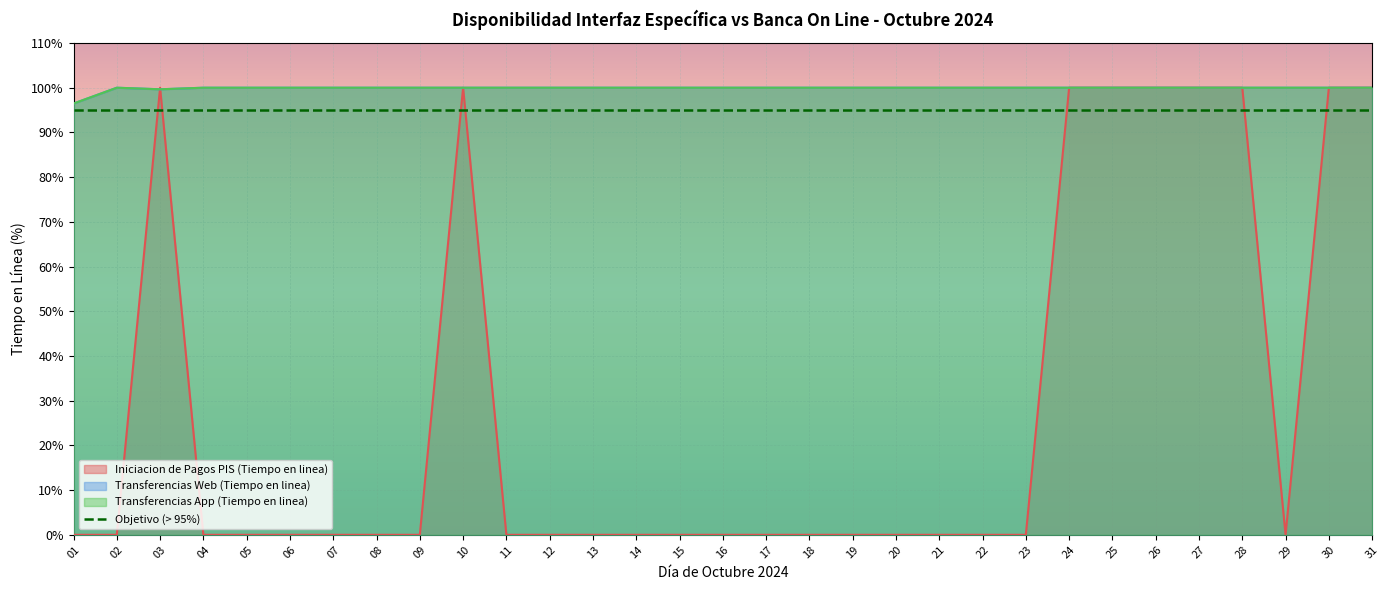

Between 11 and 03, which is larger?

03